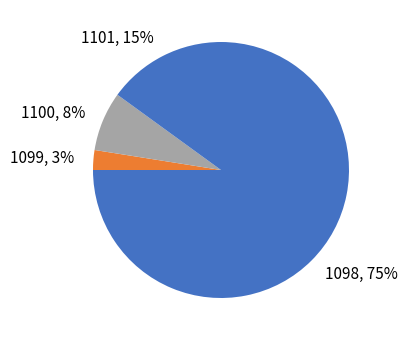

How many segments does this pie chart have?

4